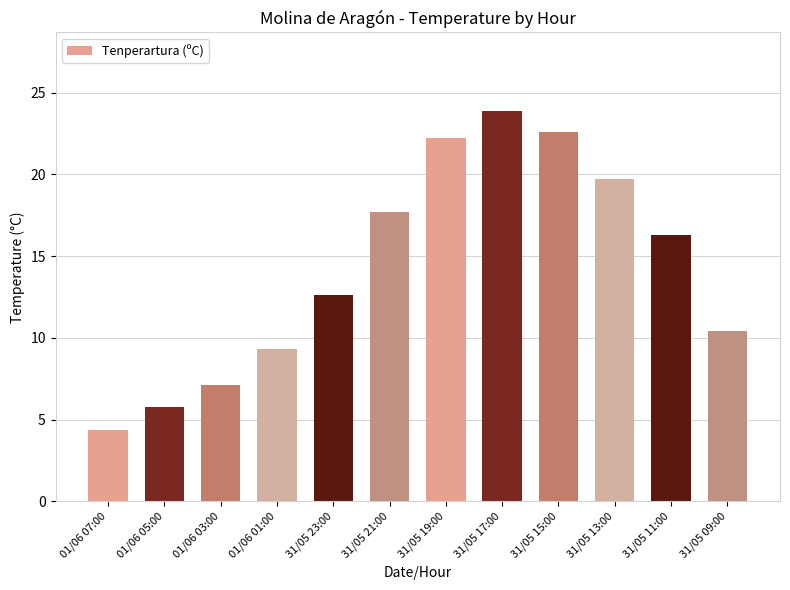

What is the difference between the second highest and minimum values?

18.2